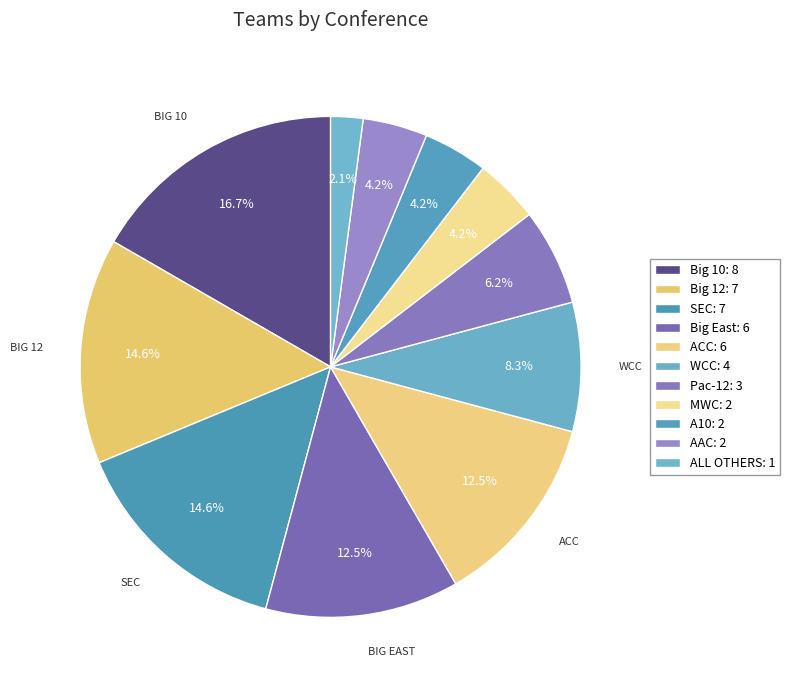

Does any single category account for the majority?

No